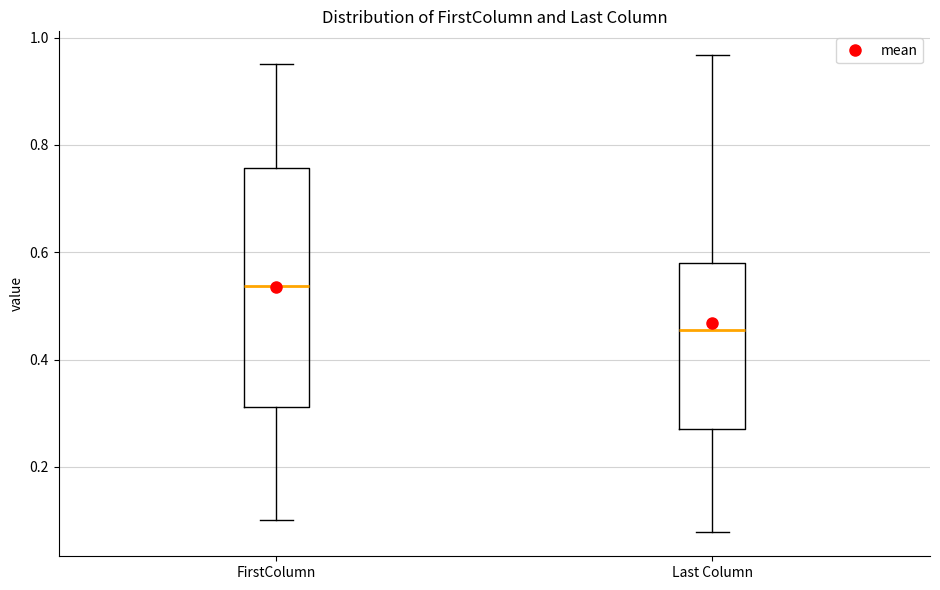

Which box's median line is the lowest?

Last Column